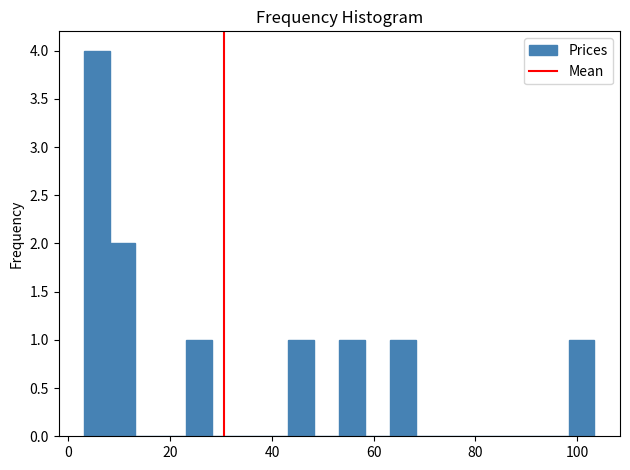

Read against the x-axis, roughly where is the centre of the tallest bar?

6